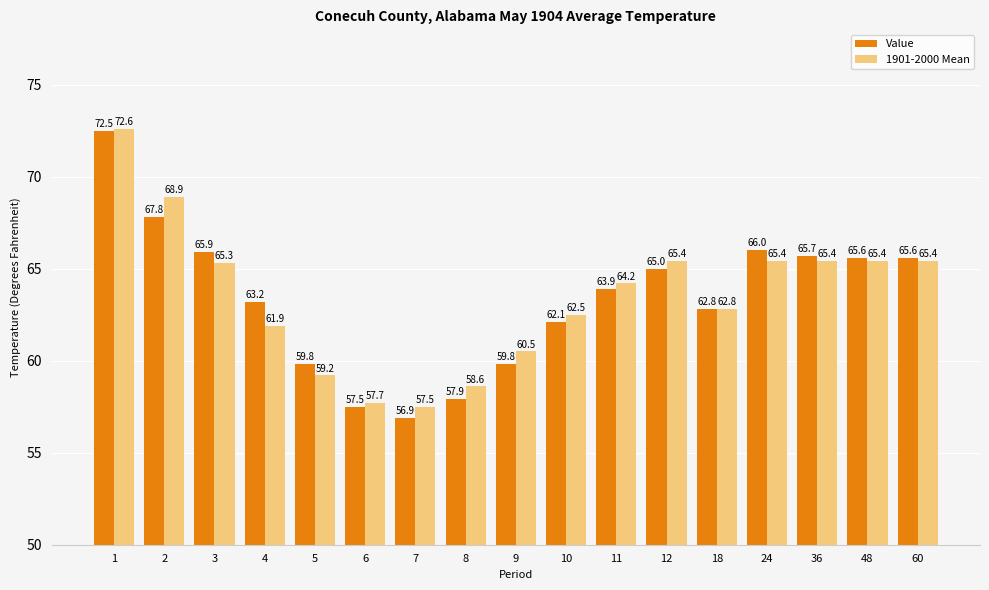

Is the value of Value at 48 greater than the value of 1901-2000 Mean at 36?

Yes